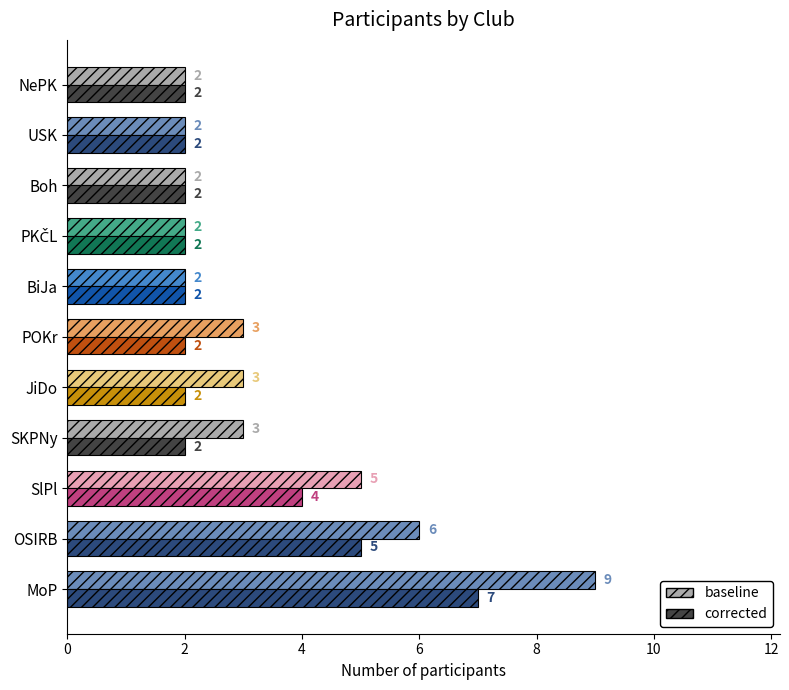

Which series has the largest range (max minus min)?

baseline